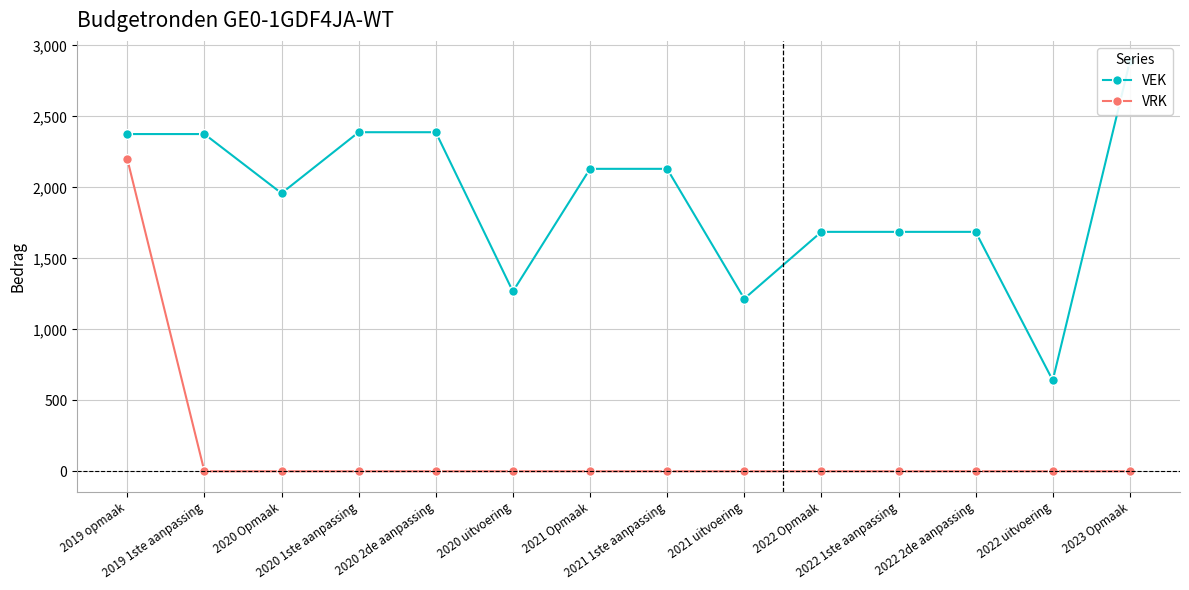

Which label corresponds to the smallest value in the chart?

2019 1ste aanpassing